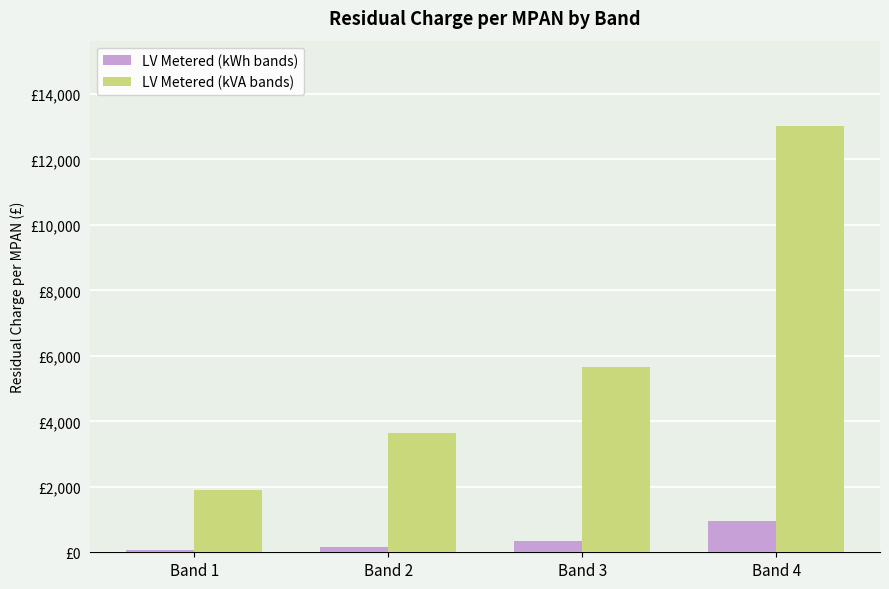

Are the bars grouped side by side (vs. stacked)?

Yes